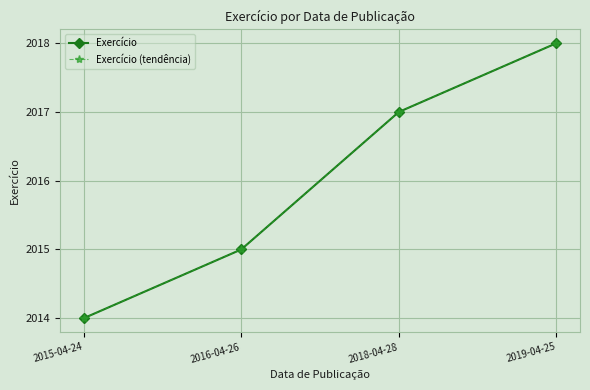

Does the chart have visible grid lines?

Yes